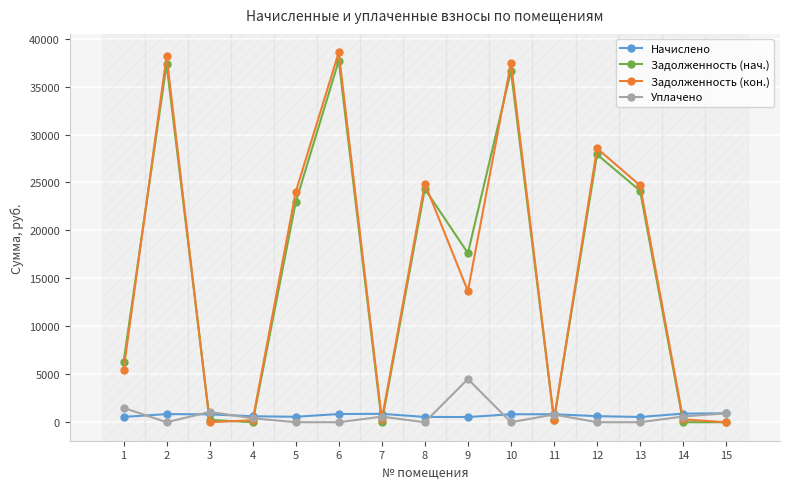

What is the difference between the Задолженность (нач.) values at 11 and 3?

1.7